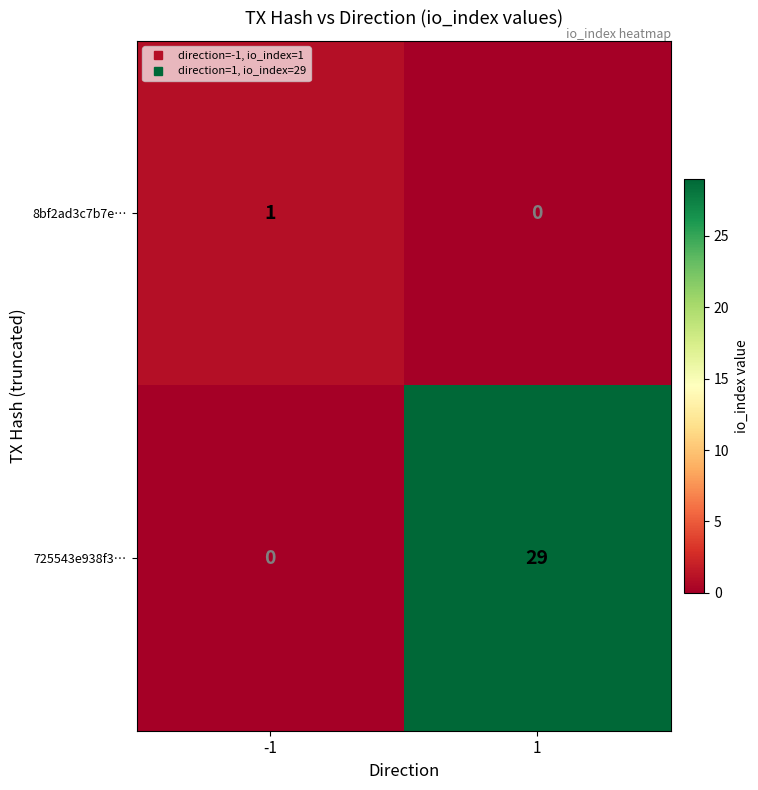

At 1, list the series in order from smallest to largest.

8bf2ad3c7b7e…, 725543e938f3…